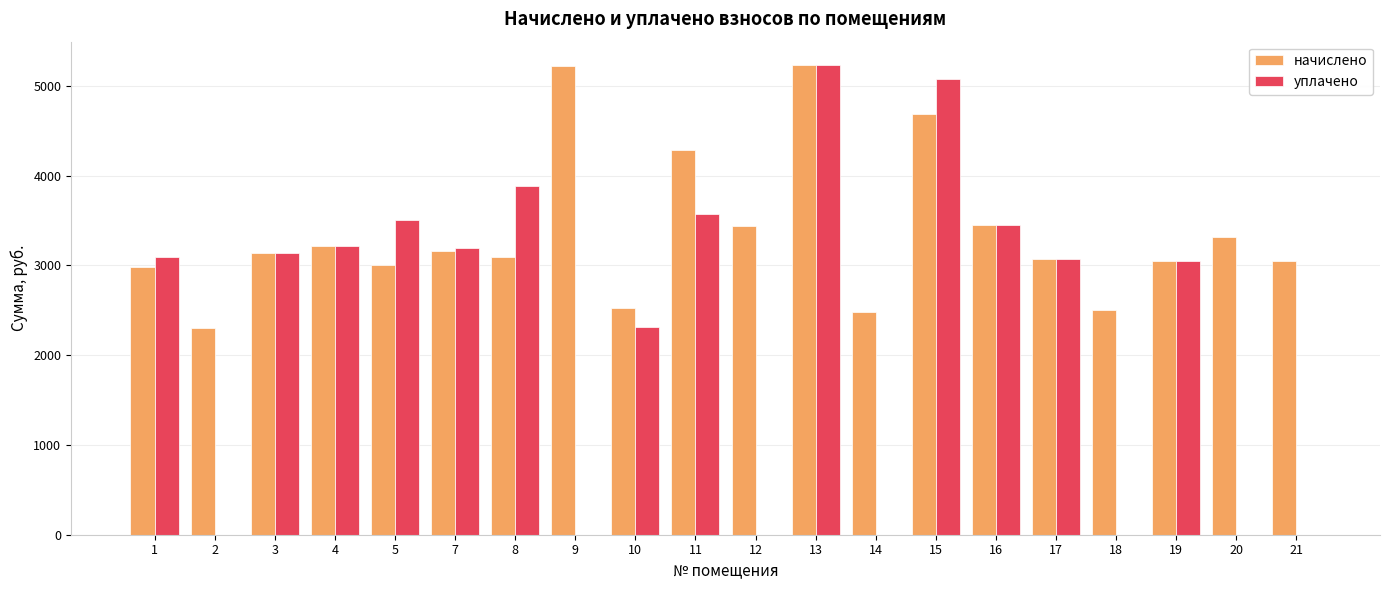

How many series are shown in this chart?

2